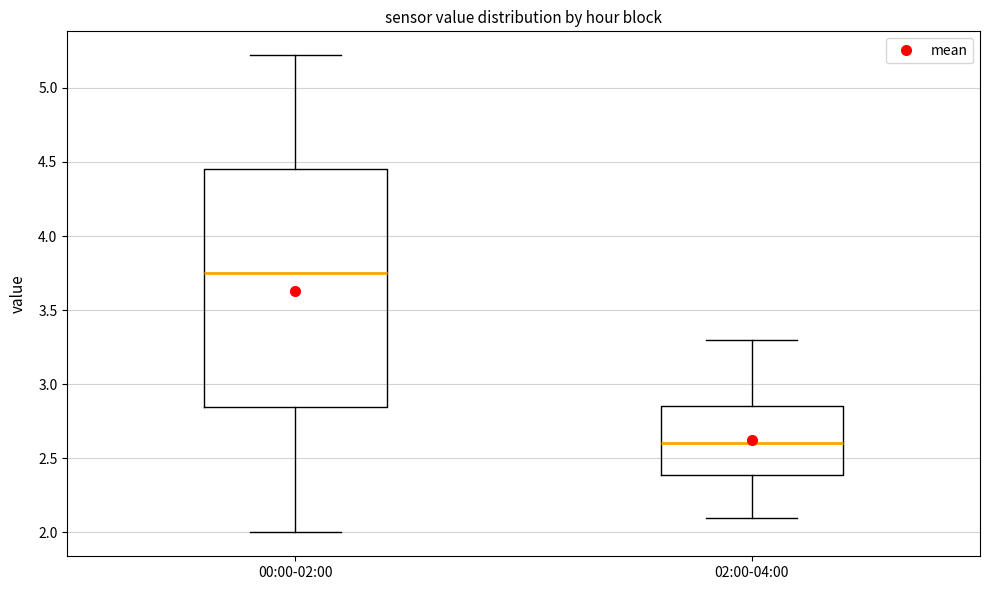

Which box is the tallest, from its lower edge to its upper edge?

00:00-02:00